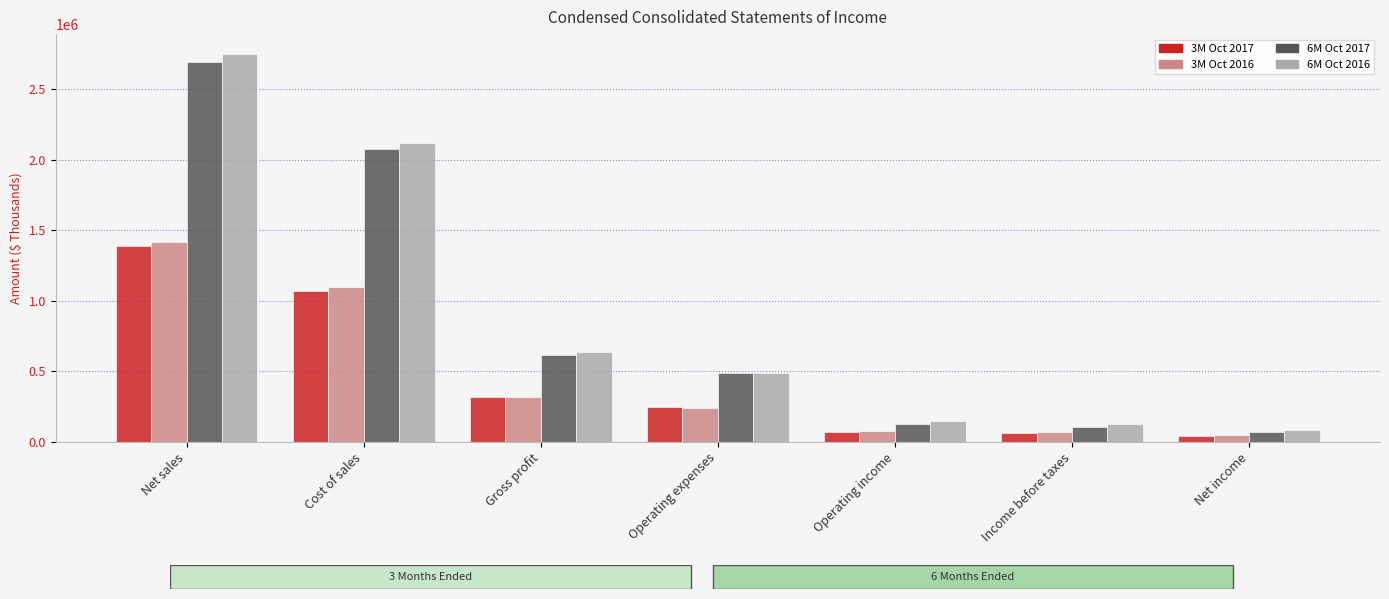

What is the smallest value displayed?

40244